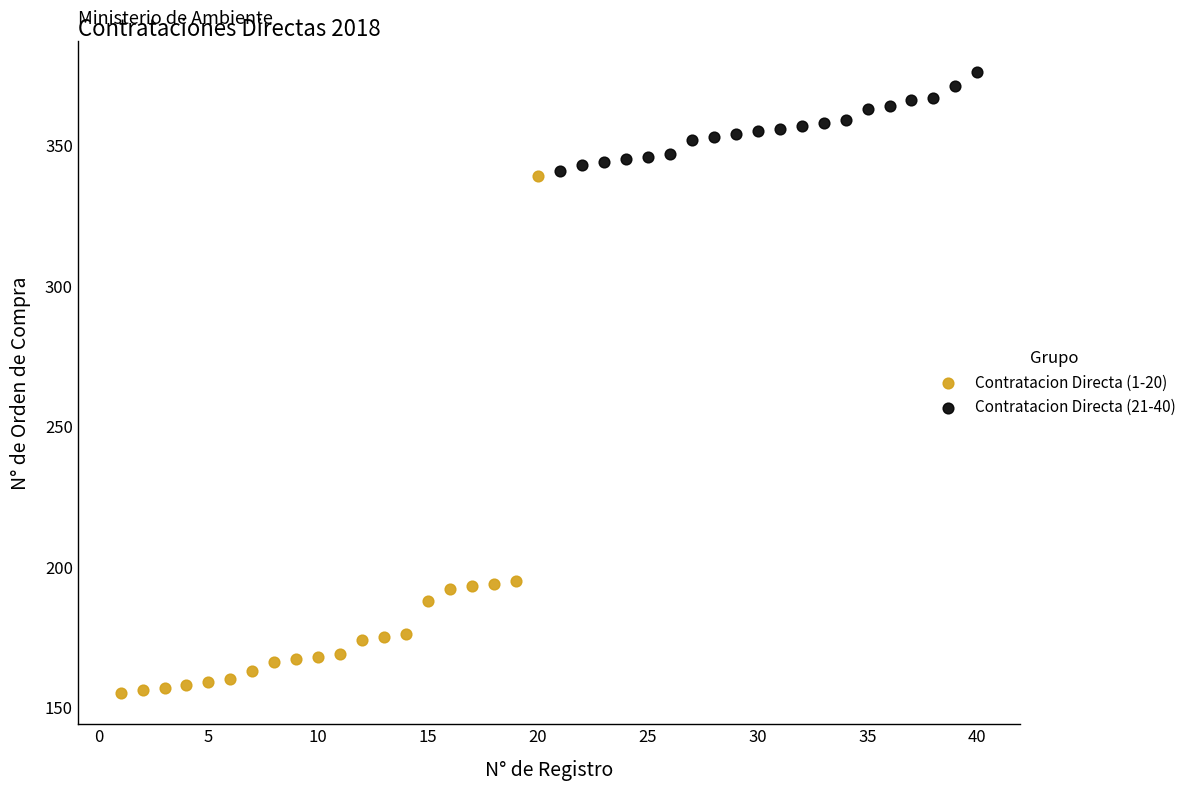

Which series has the largest Y range (max minus min)?

Contratacion Directa (1-20)